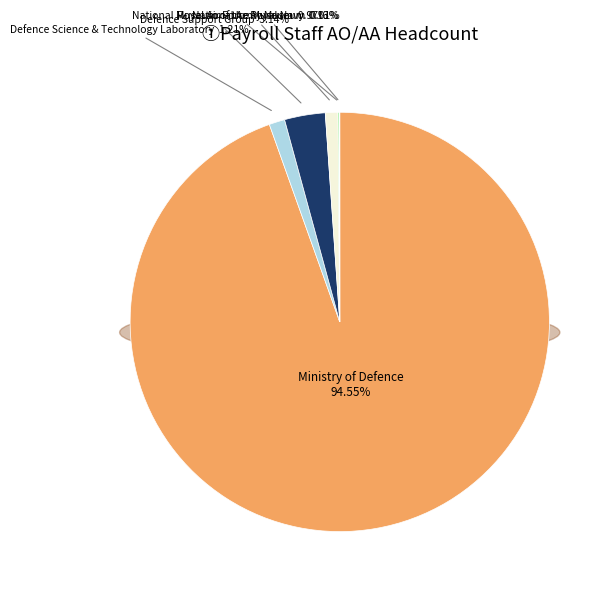

How many slices are in this pie chart?

6